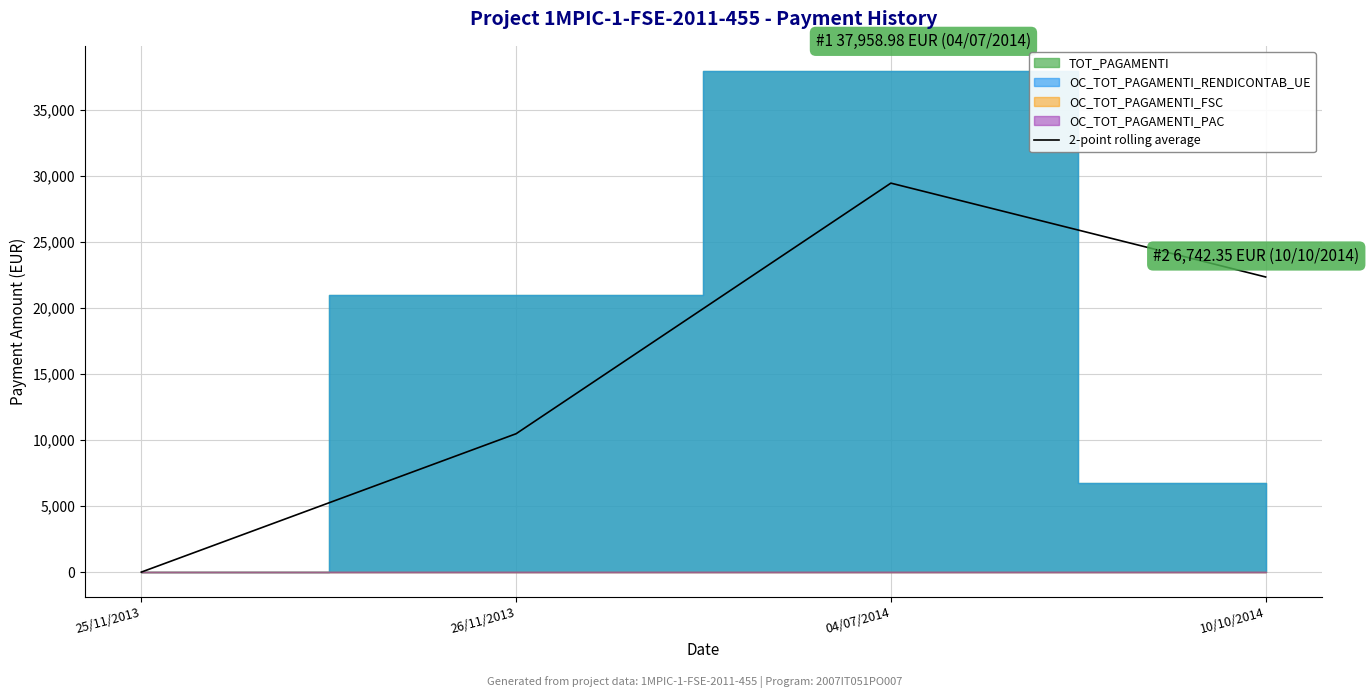

What value does the data have at 04/07/2014?

29458.3